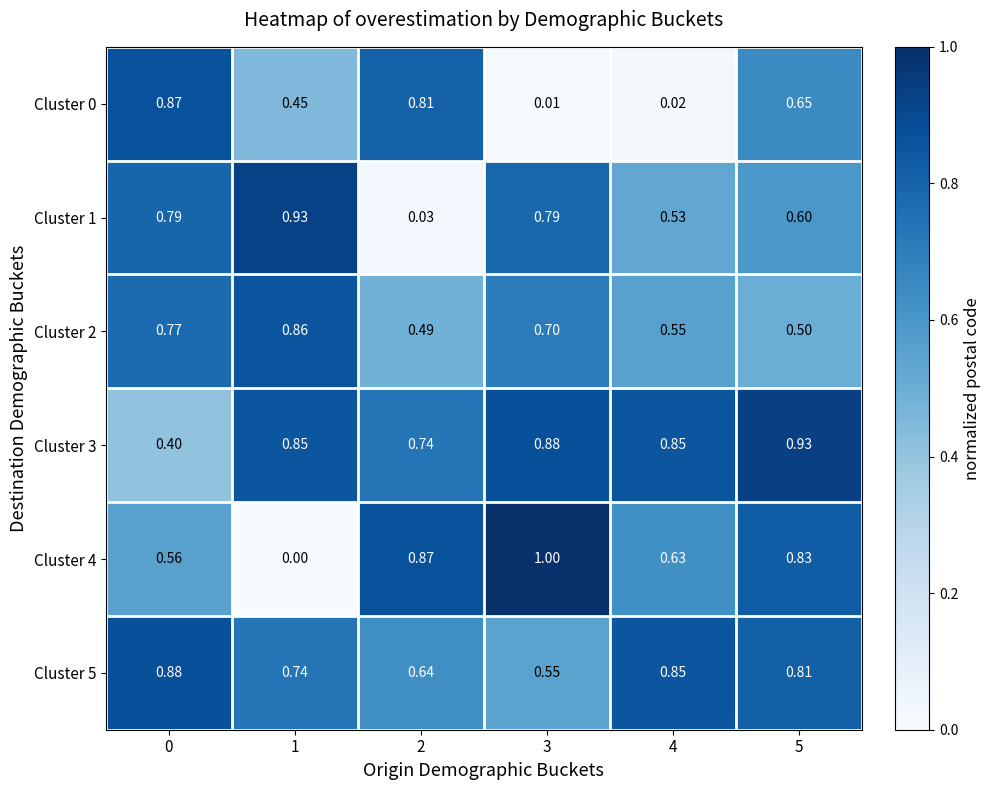

Is the value of Cluster 0 at 3 greater than the value of Cluster 4 at 0?

No